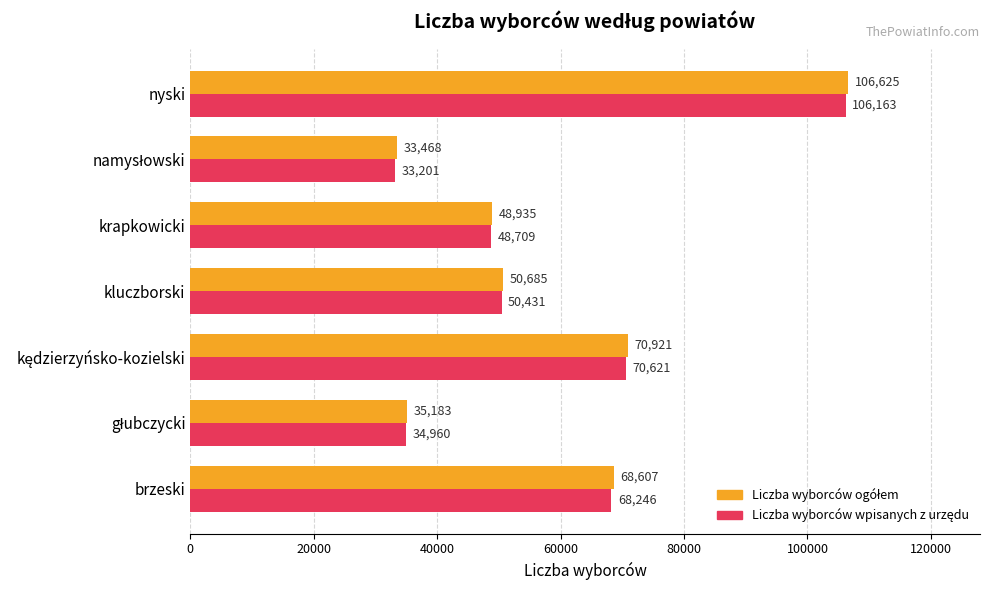

What is the spread (max minus min) of values at brzeski?

361